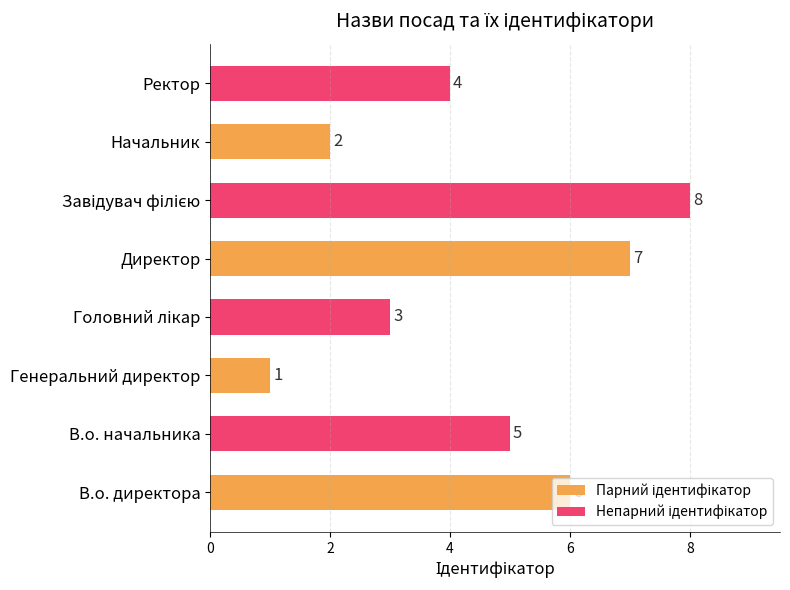

Count the number of categories in the chart.

4